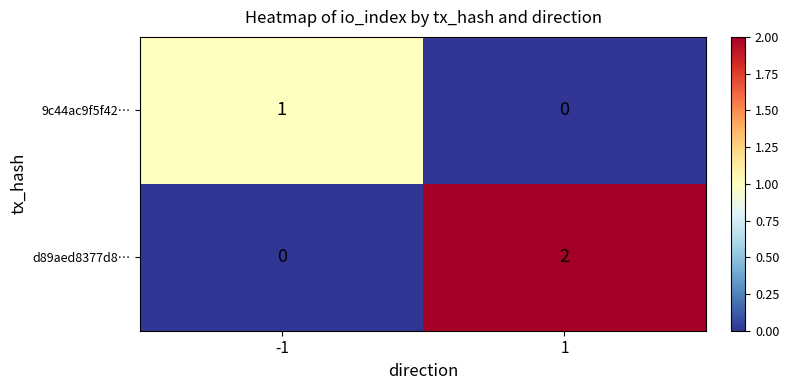

Which series has the largest total across all categories?

d89aed8377d8…